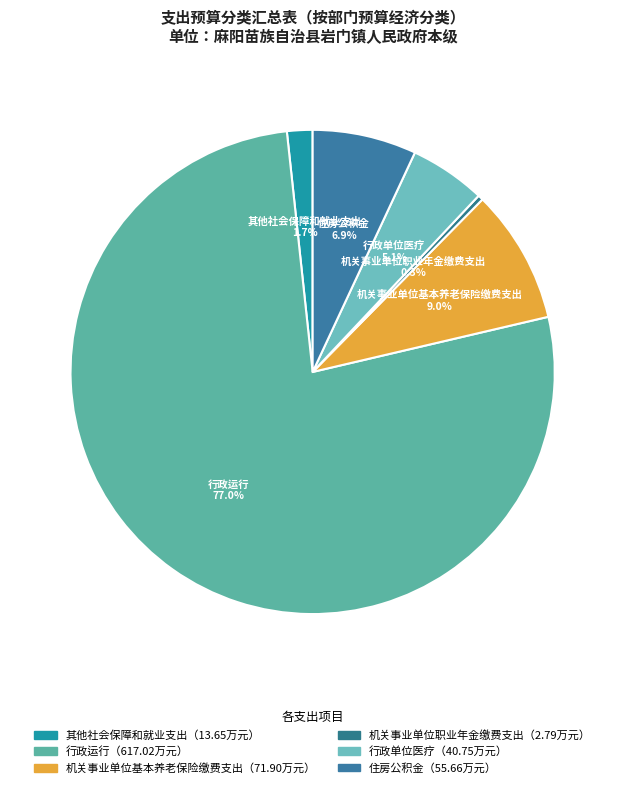

To the nearest percent, what is the average slice percentage?

17%